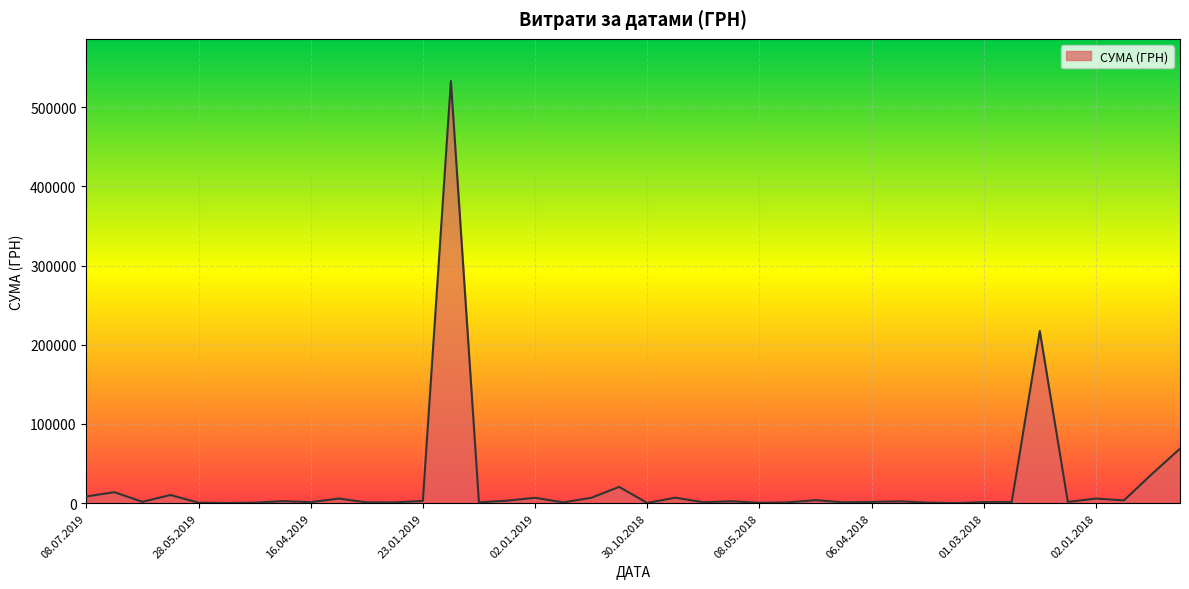

How many series are shown in this chart?

1